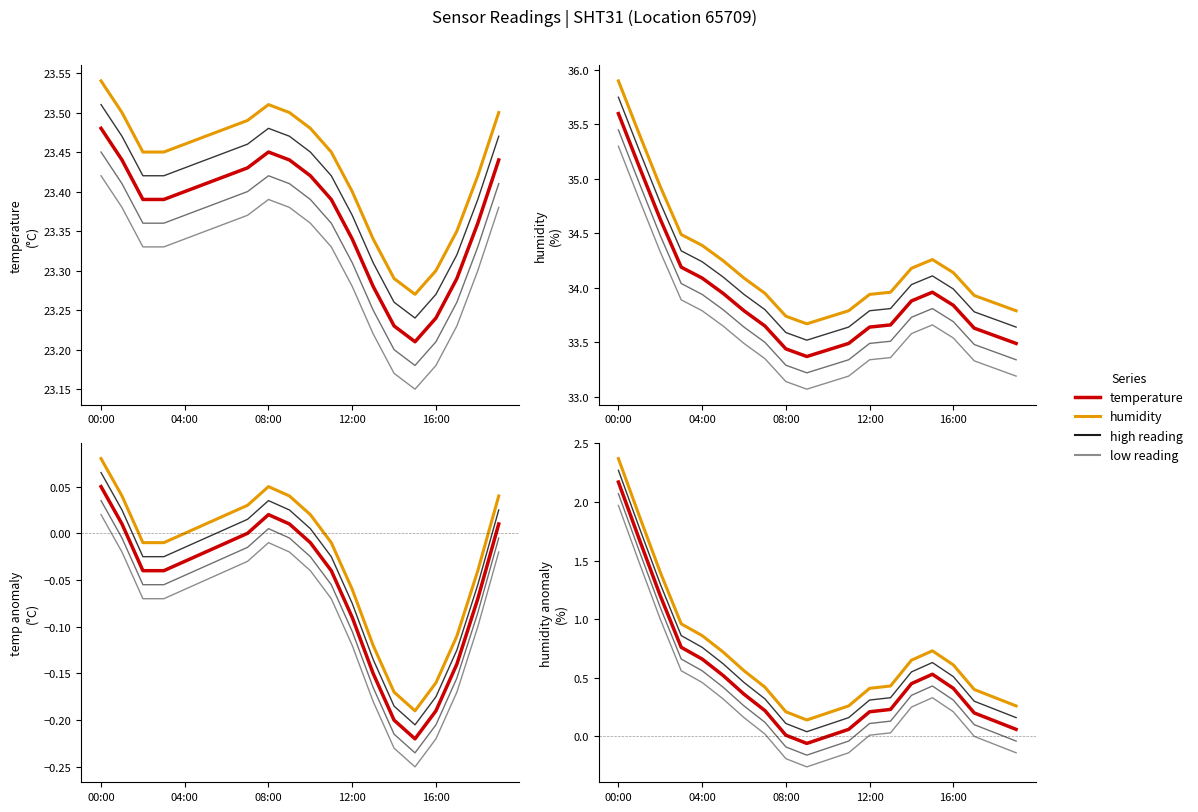

How many categories are shown in the chart?

20